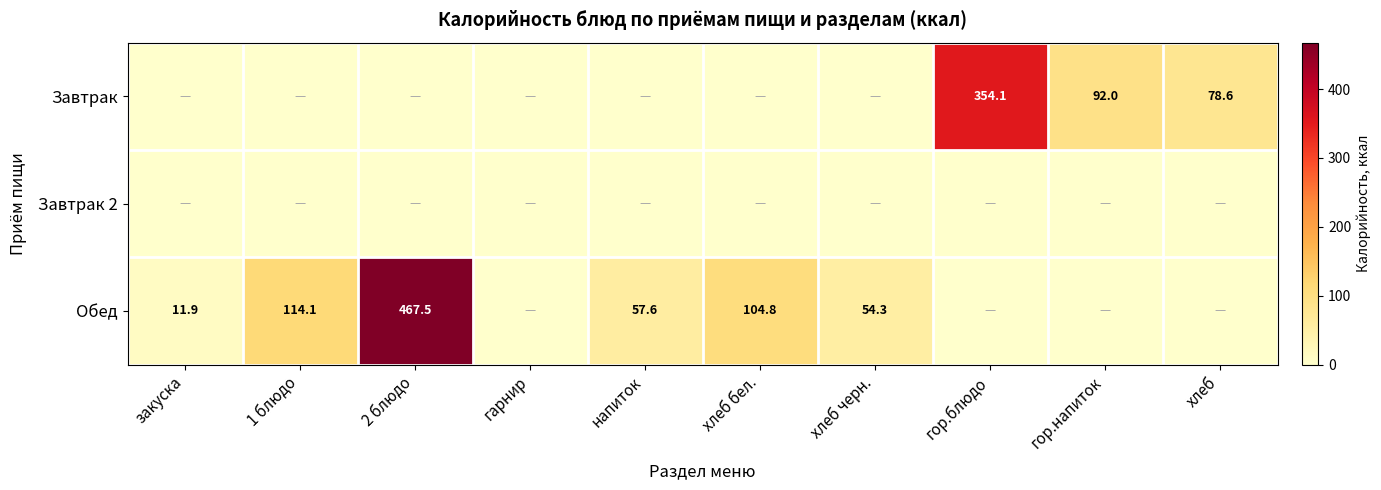

Between закуска and хлеб, which is larger?

хлеб